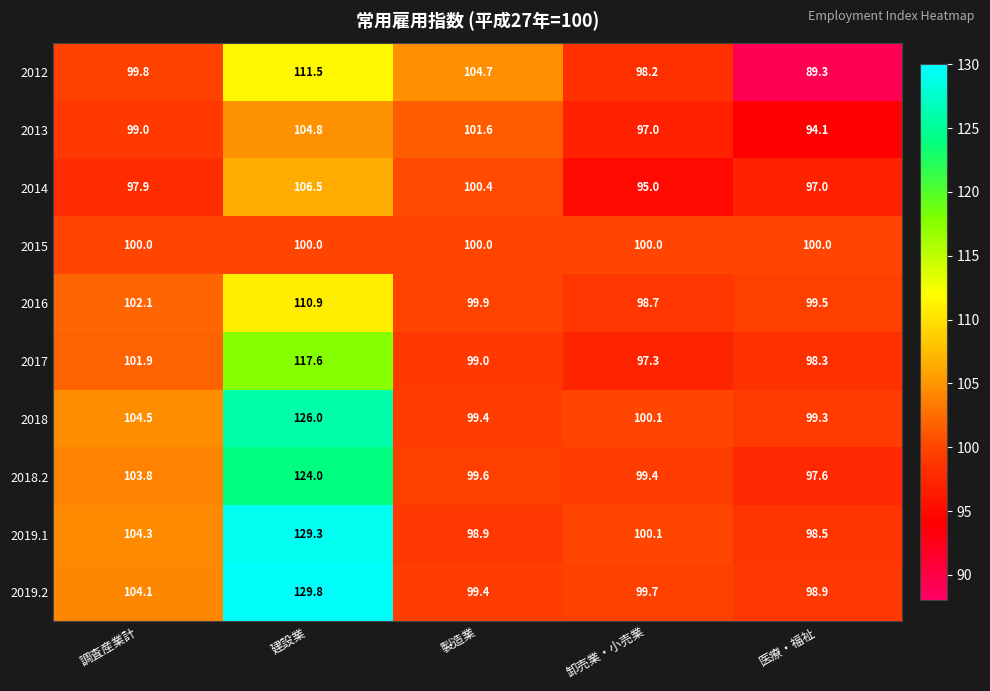

Rank the series at 調査産業計 from highest to lowest value.

2018, 2019.1, 2019.2, 2018.2, 2016, 2017, 2015, 2012, 2013, 2014